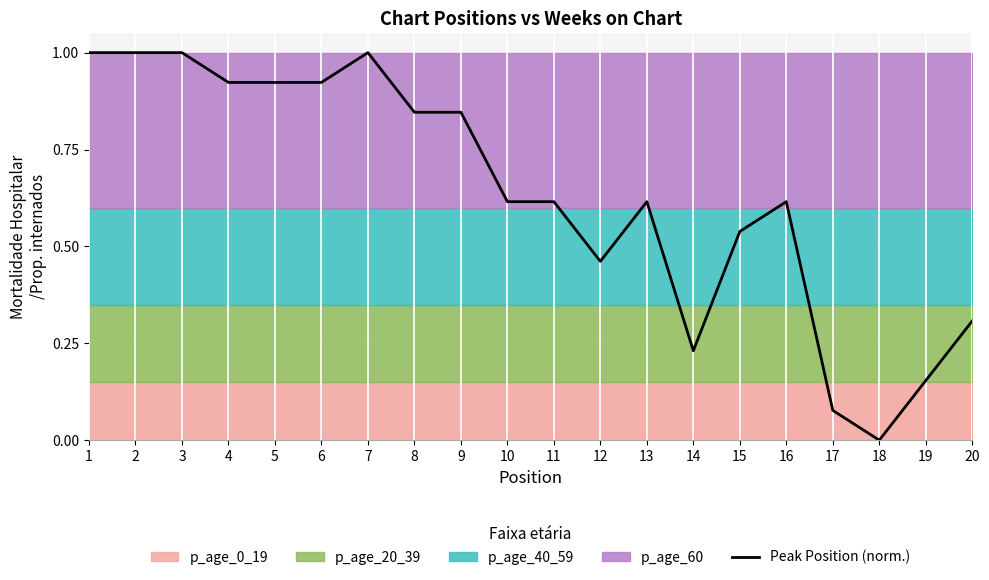

Is it true that the value at 20 is 0.3?

True